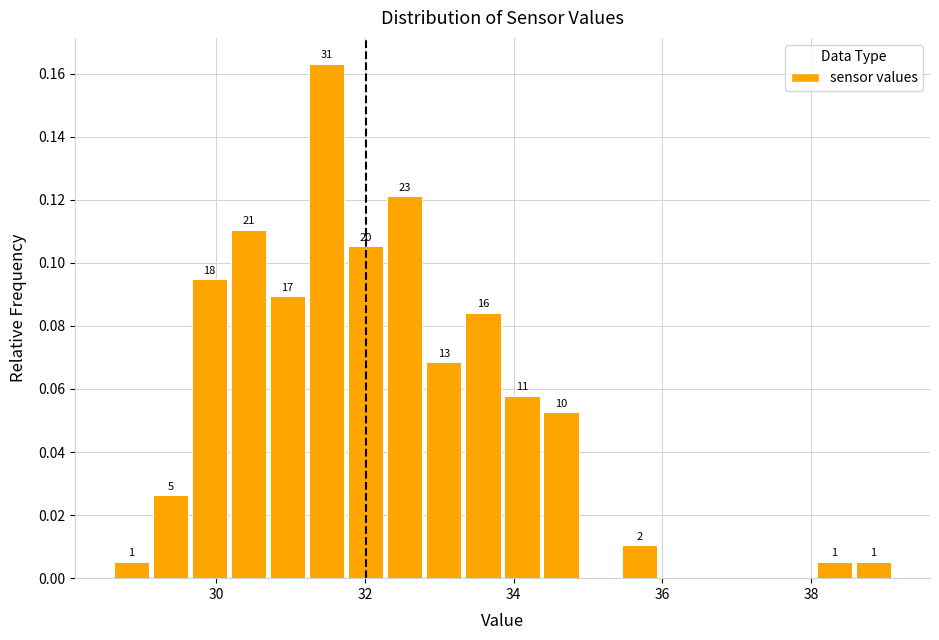

Around what value on the x-axis is the tallest bar? Give the approximate position of its centre, as read against the axis.

31.4